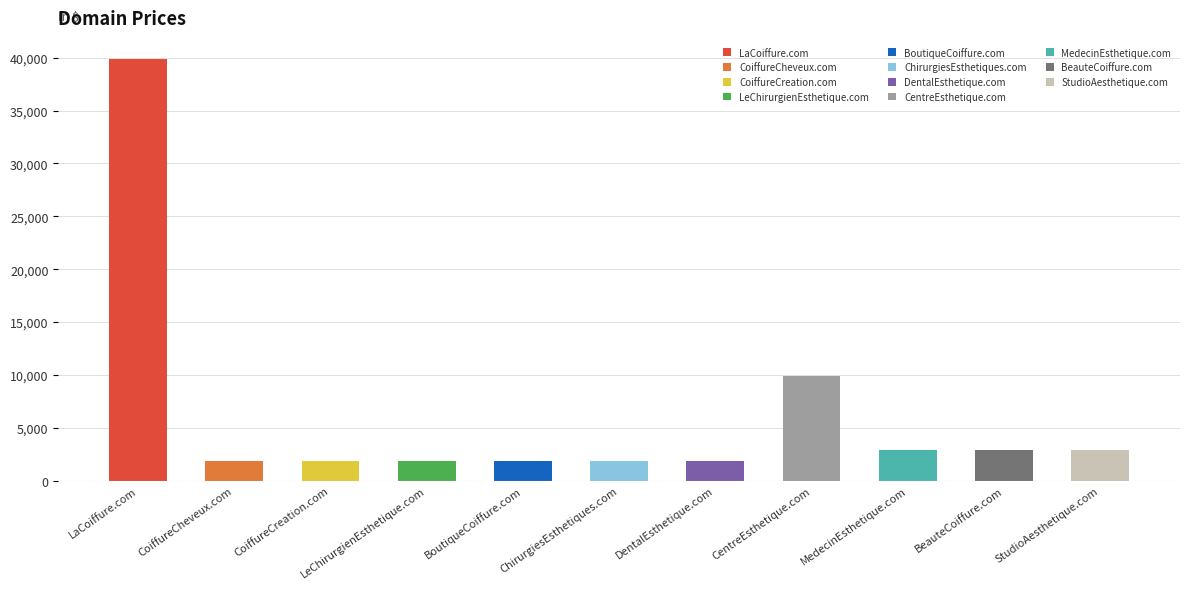

What is the minimum value shown in the chart?

1888